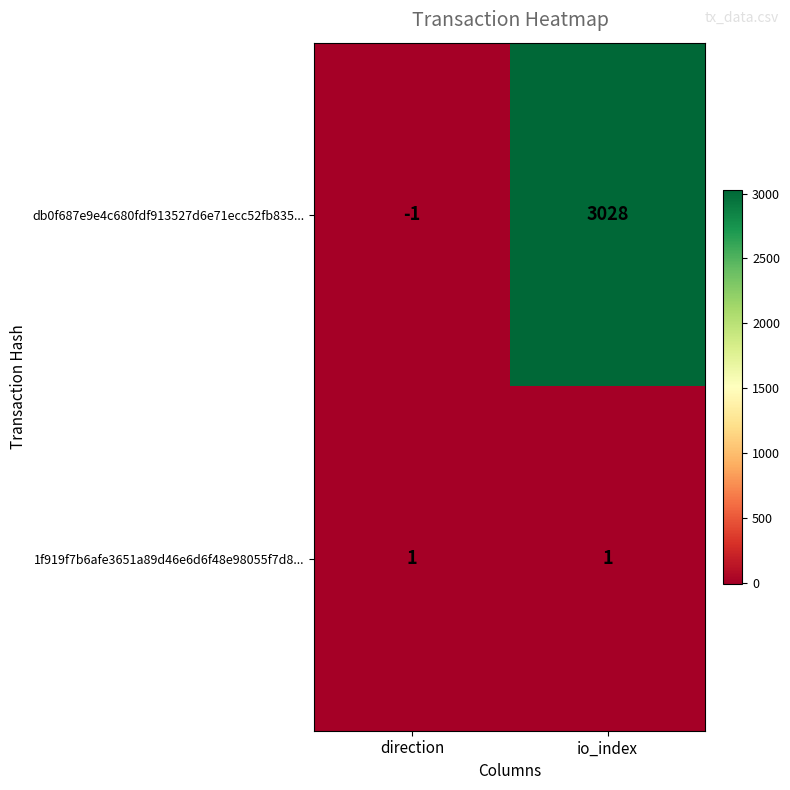

What is the spread (max minus min) of values at io_index?

3027